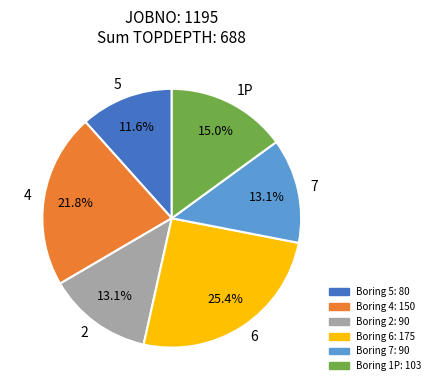

Is there any slice that represents more than half of the pie?

No